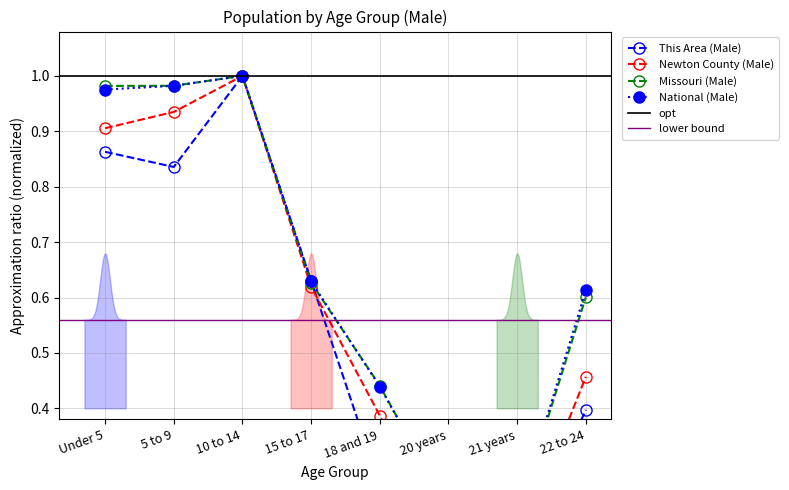

Which series has the largest total across all categories?

National (Male)